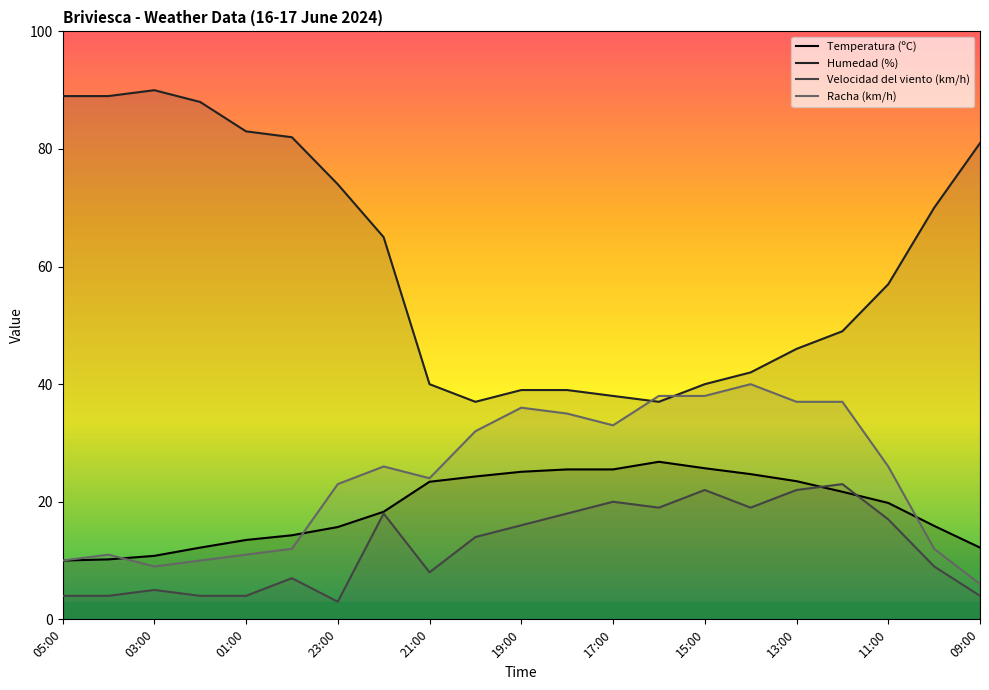

True or false: Velocidad del viento (km/h) and Humedad (%) intersect in this chart.

False